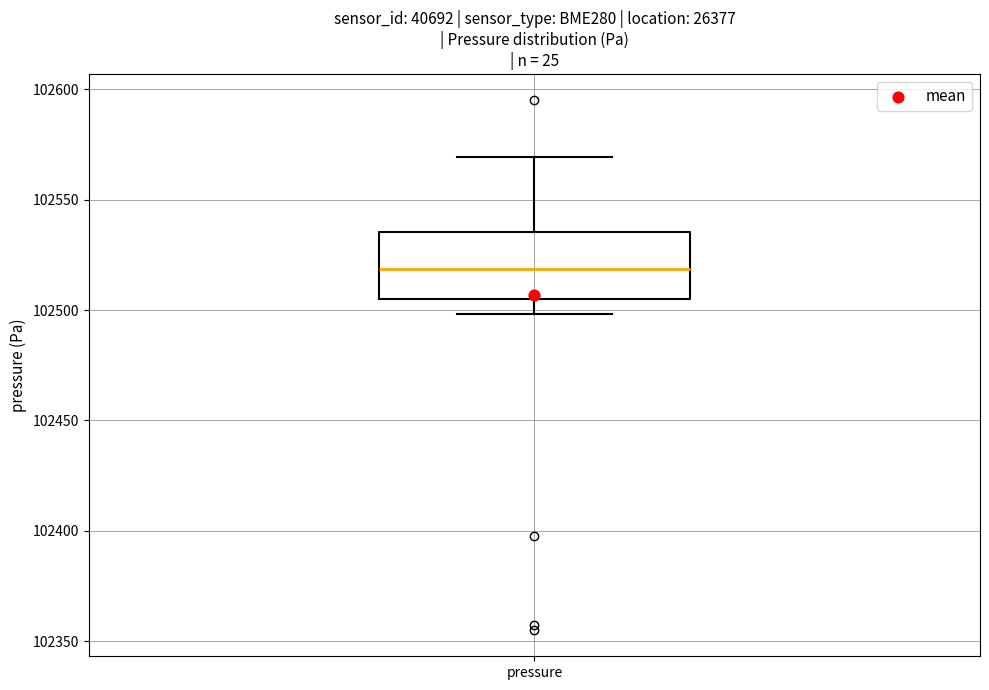

Read this box plot against the y-axis: the position of the median line, the range covered by the box, and the ends of both whiskers. The values are not printed on the chart, so give them approximately, as read against the axis.

median 102520, box 102505 to 102535, whiskers 102500 to 102570